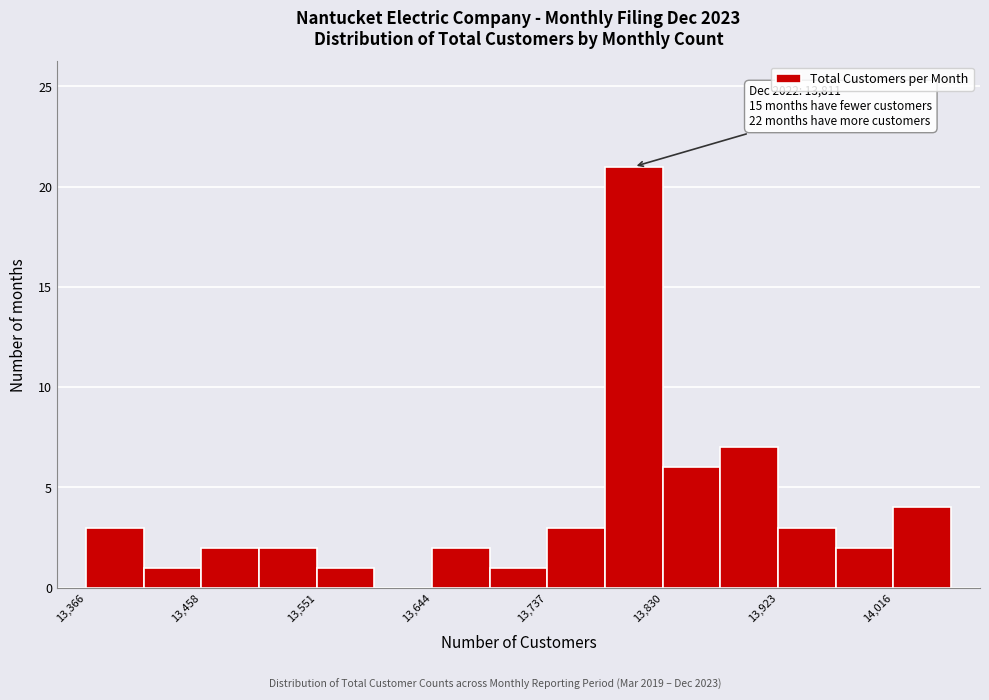

Which range on the x-axis has the tallest bar?

13780 to 13830